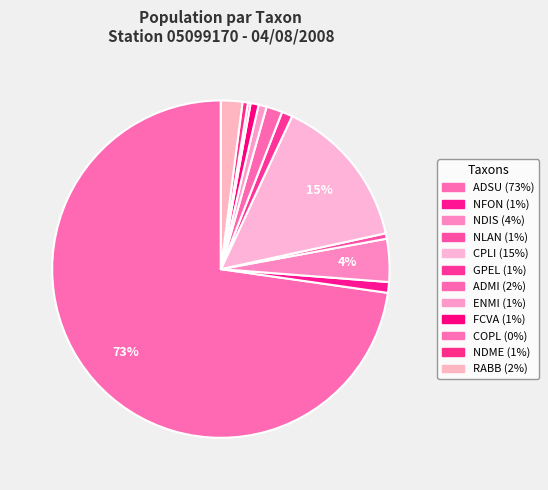

Combined, what portion of the pie is NFON and COPL?

1.3%